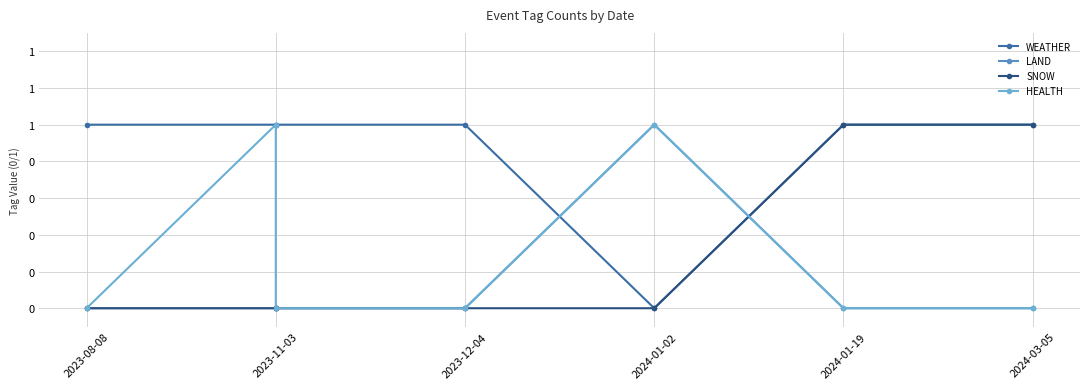

How many series are shown in this chart?

4